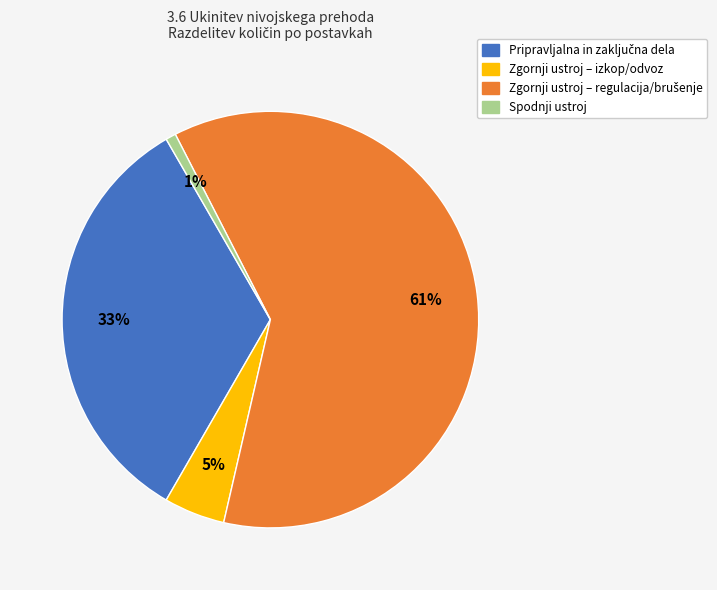

Does any single category account for the majority?

Yes